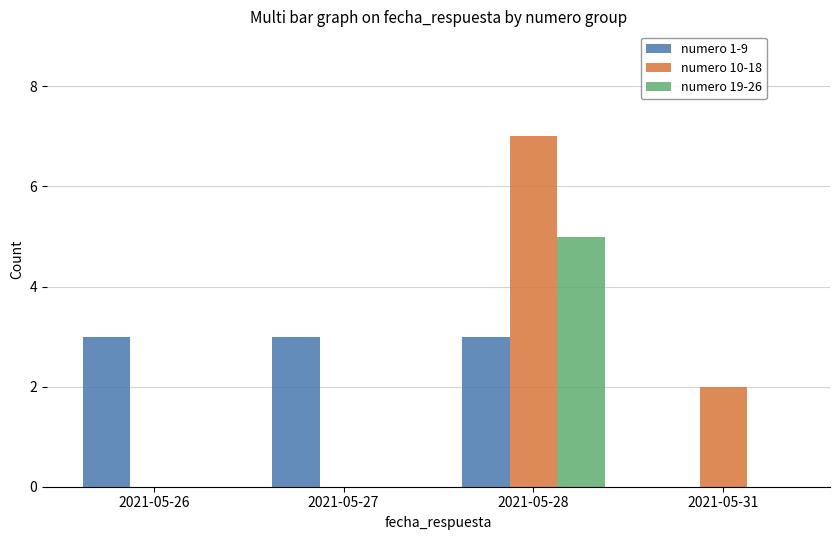

Between 2021-05-26 and 2021-05-31, which series saw the biggest shift?

numero 1-9